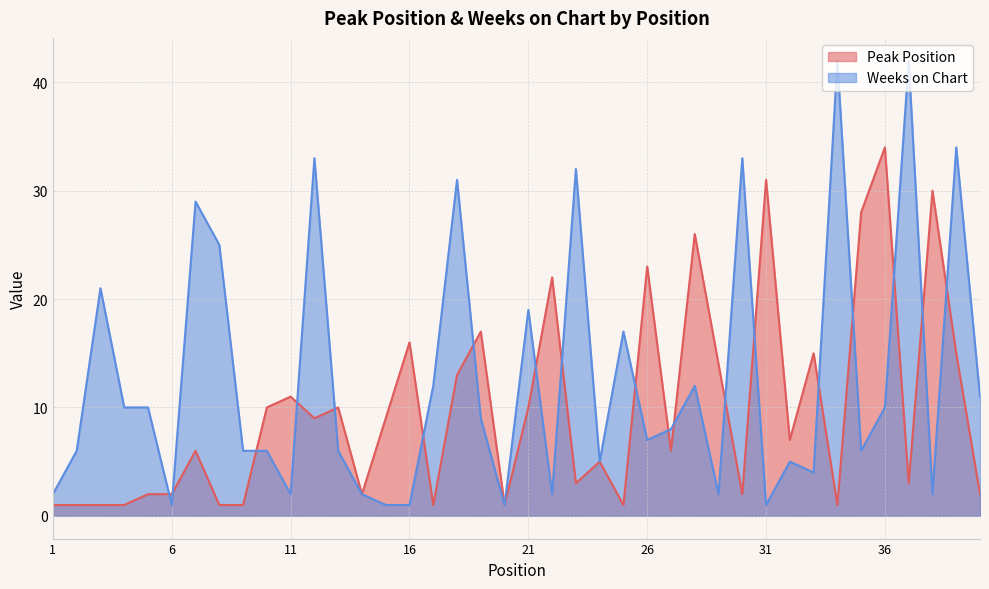

At which category does the chart reach its minimum across all series?

1